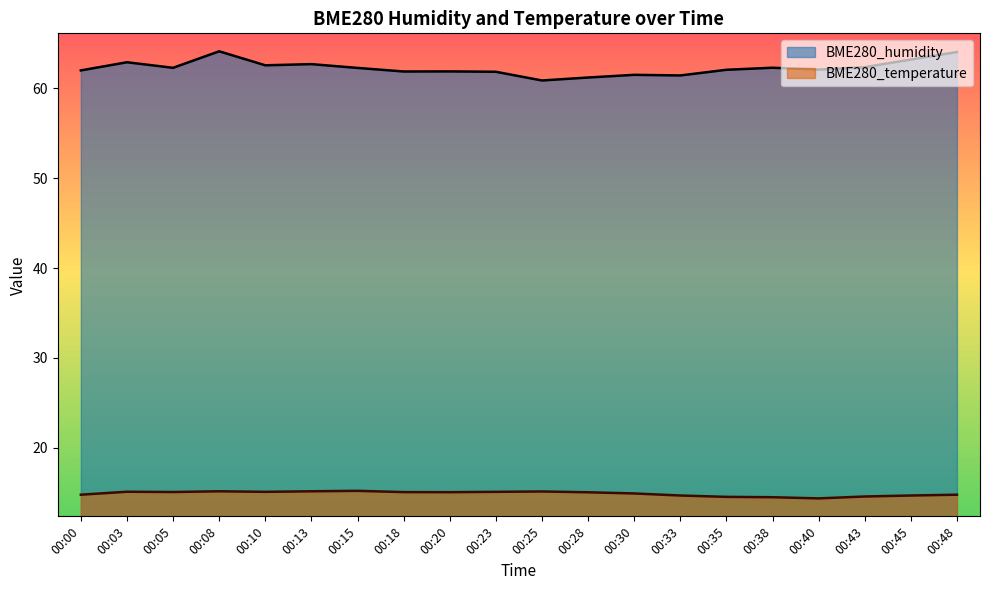

Rank the series at 00:30 from highest to lowest value.

BME280_humidity, BME280_temperature